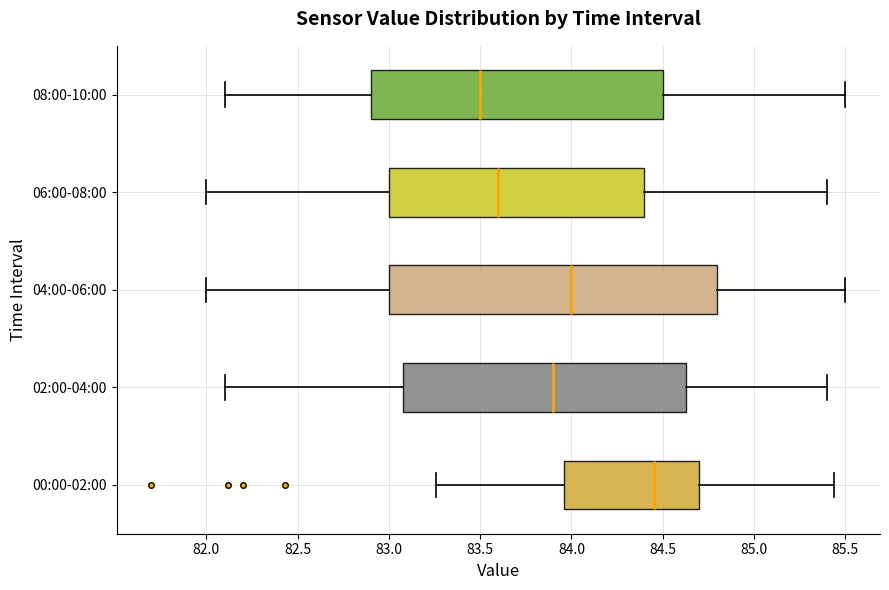

Comparing the boxes themselves (not the whiskers), which one is the widest?

04:00-06:00